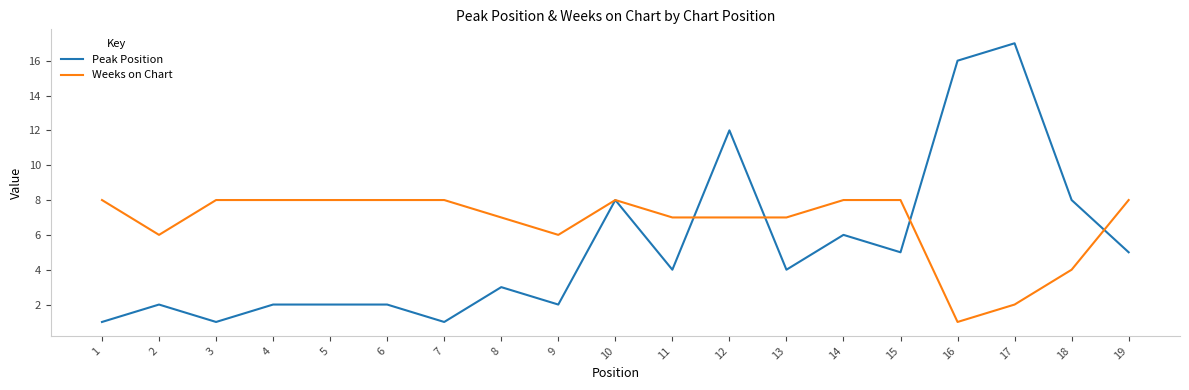

Which series changed the most between 17 and 19?

Peak Position